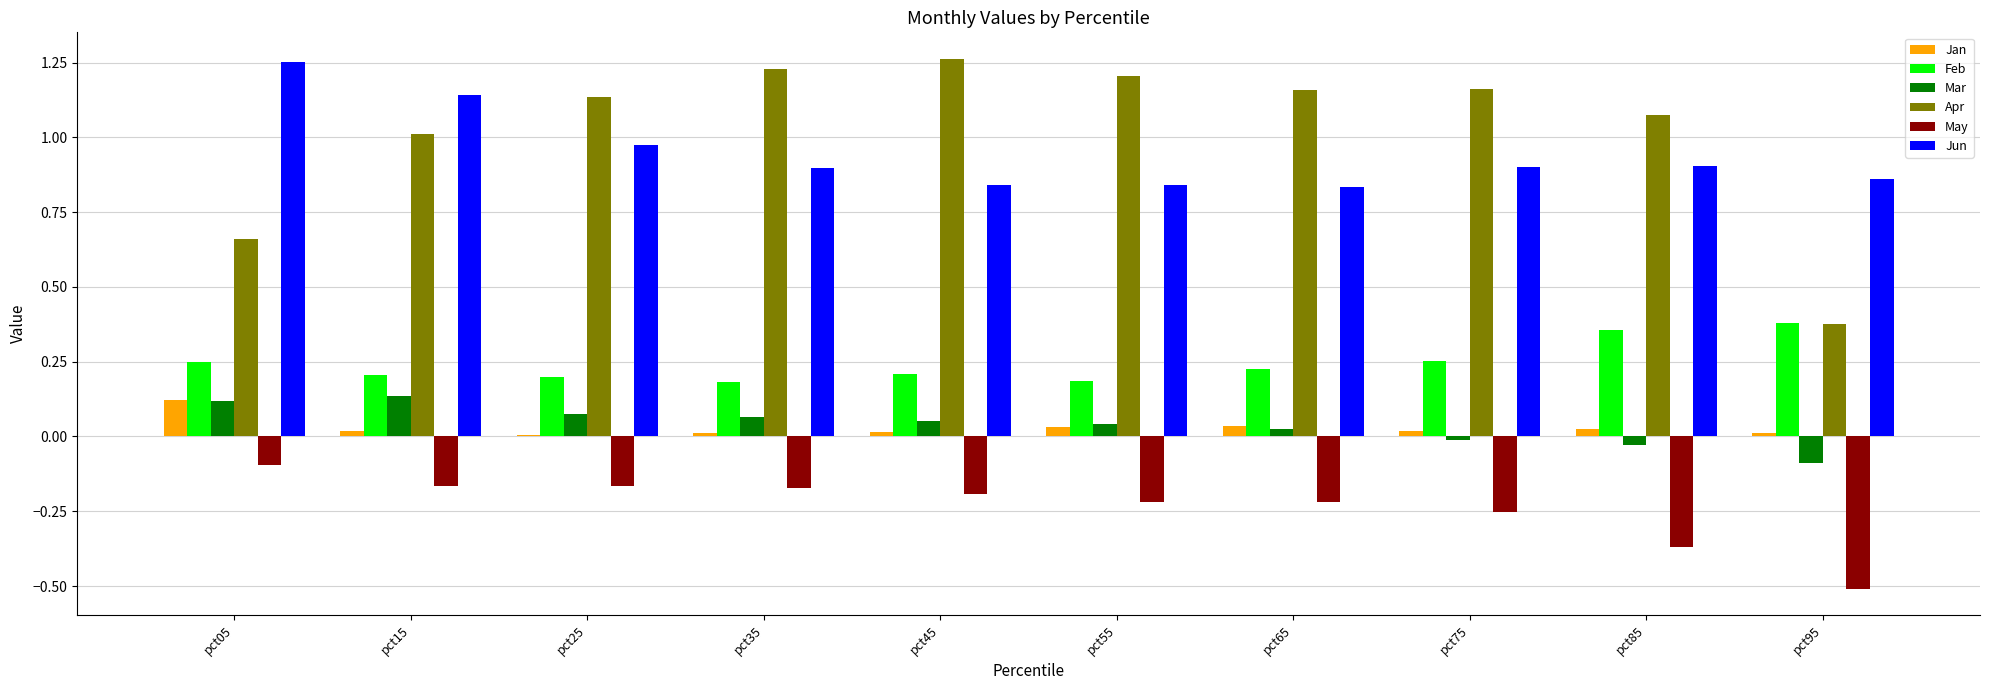

The Jun series shows 2.1 at pct05. True or false?

False